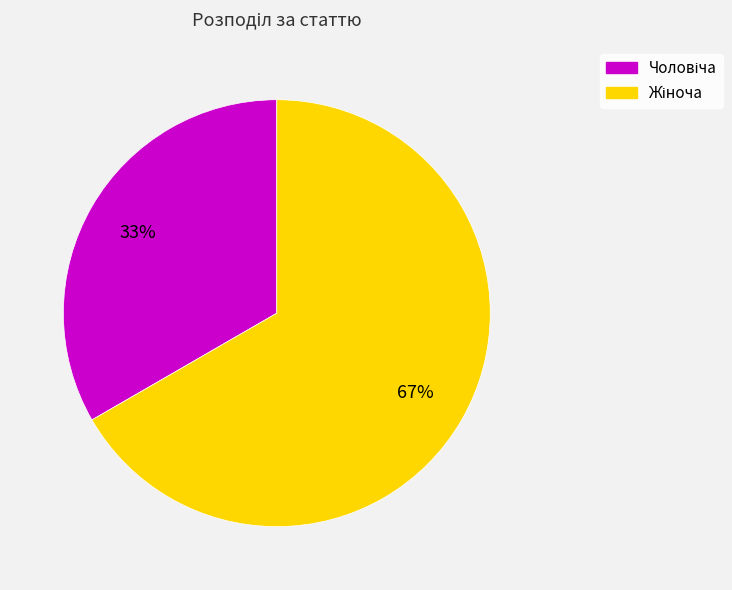

How many slices are in this pie chart?

2